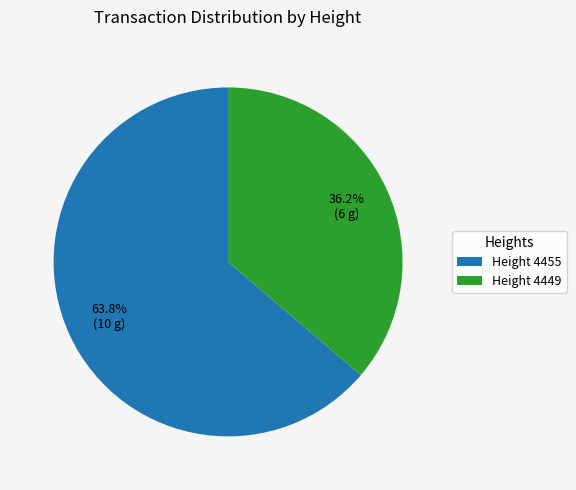

Does Height 4449 account for over 50% of the chart?

No